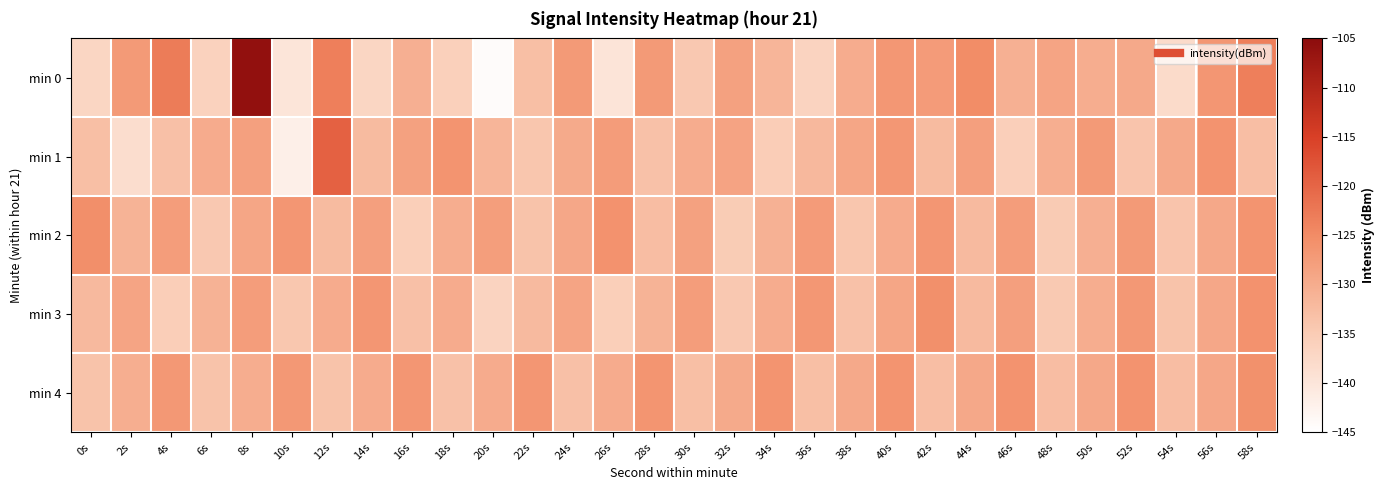

Reading right to left, transcribe all the data shown in this chart.

min 0: 58s=-123.3	56s=-126.7	54s=-137.9	52s=-129.5	50s=-130.2	48s=-128.9	46s=-130.8	44s=-125.3	42s=-127.4	40s=-126.7	38s=-130.0	36s=-136.4	34s=-131.5	32s=-128.4	30s=-134.4	28s=-127.3	26s=-139.7	24s=-127.2	22s=-133.0	20s=-144.4	18s=-135.9	16s=-130.6	14s=-136.9	12s=-123.3	10s=-140.0	8s=-105.9	6s=-136.1	4s=-122.8	2s=-127.3	0s=-137.0
min 1: 58s=-132.9	56s=-126.2	54s=-129.6	52s=-133.8	50s=-127.3	48s=-130.4	46s=-135.7	44s=-128.1	42s=-132.5	40s=-126.8	38s=-129.2	36s=-131.9	34s=-135.3	32s=-128.7	30s=-130.1	28s=-133.4	26s=-127.6	24s=-129.8	22s=-134.2	20s=-131.5	18s=-126.3	16s=-128.4	14s=-132.4	12s=-119.5	10s=-141.9	8s=-128.2	6s=-130.0	4s=-133.1	2s=-138.4	0s=-133.1
min 2: 58s=-126.3	56s=-129.5	54s=-133.9	52s=-127.2	50s=-130.6	48s=-134.9	46s=-127.7	44s=-132.3	42s=-126.6	40s=-129.9	38s=-134.2	36s=-127.5	34s=-130.8	32s=-135.1	30s=-128.4	28s=-132.7	26s=-126.0	24s=-129.3	22s=-133.6	20s=-127.9	18s=-130.2	16s=-135.6	14s=-128.0	12s=-132.4	10s=-126.7	8s=-129.1	6s=-134.5	4s=-127.8	2s=-131.2	0s=-125.5
min 3: 58s=-126.0	56s=-129.3	54s=-133.6	52s=-127.0	50s=-130.3	48s=-134.6	46s=-128.0	44s=-132.3	42s=-125.7	40s=-129.1	38s=-133.4	36s=-126.8	34s=-130.1	32s=-134.4	30s=-127.8	28s=-131.1	26s=-135.5	24s=-128.9	22s=-132.2	20s=-136.5	18s=-129.9	16s=-133.2	14s=-126.6	12s=-130.0	10s=-134.3	8s=-127.7	6s=-131.0	4s=-135.4	2s=-128.8	0s=-132.1
min 4: 58s=-125.9	56s=-129.3	54s=-132.7	52s=-126.1	50s=-129.4	48s=-132.8	46s=-126.2	44s=-129.5	42s=-132.9	40s=-126.3	38s=-129.6	36s=-133.0	34s=-126.4	32s=-129.8	30s=-133.1	28s=-126.5	26s=-129.9	24s=-133.2	22s=-126.6	20s=-130.0	18s=-133.3	16s=-126.7	14s=-130.0	12s=-133.6	10s=-127.0	8s=-130.3	6s=-133.6	4s=-127.0	2s=-130.4	0s=-133.7